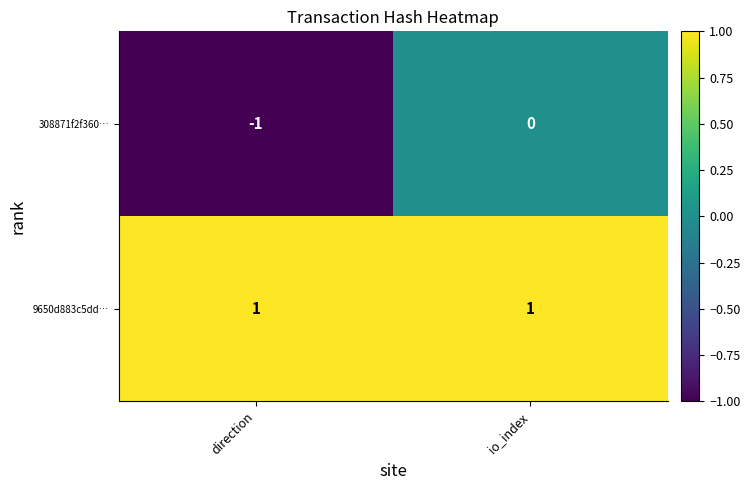

At which category is the sum across all series the highest?

io_index